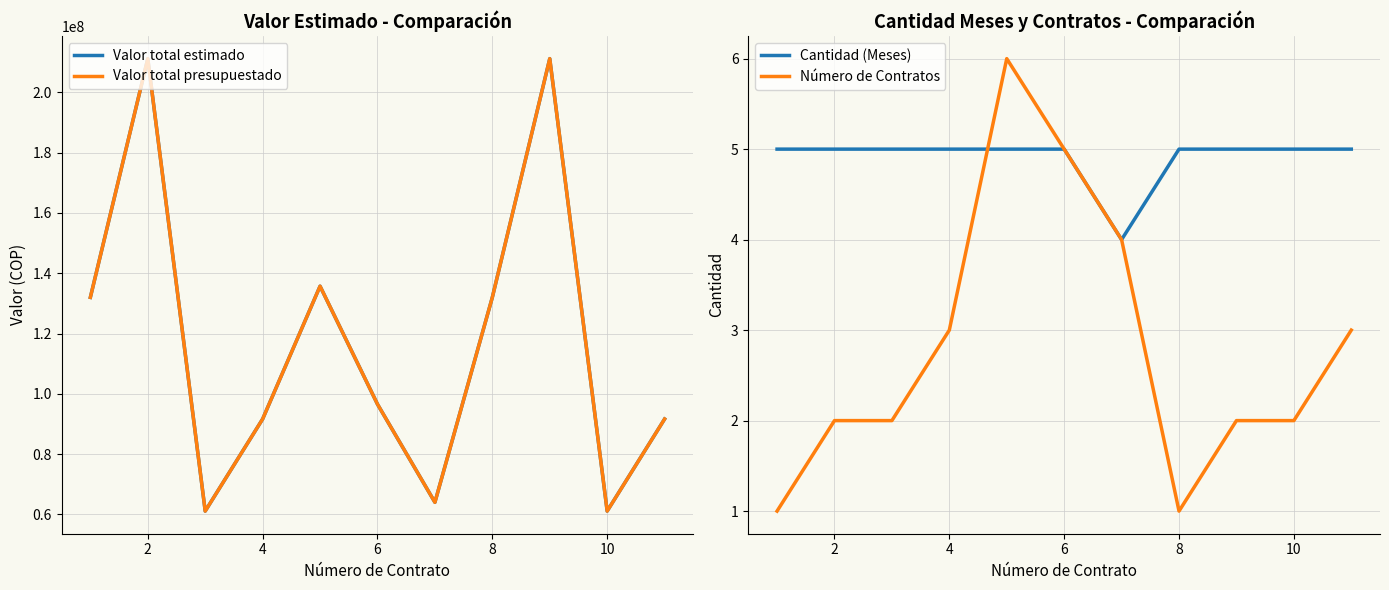

In Valor total presupuestado, how many points are lower than both neighbors (excluding endpoints)?

3